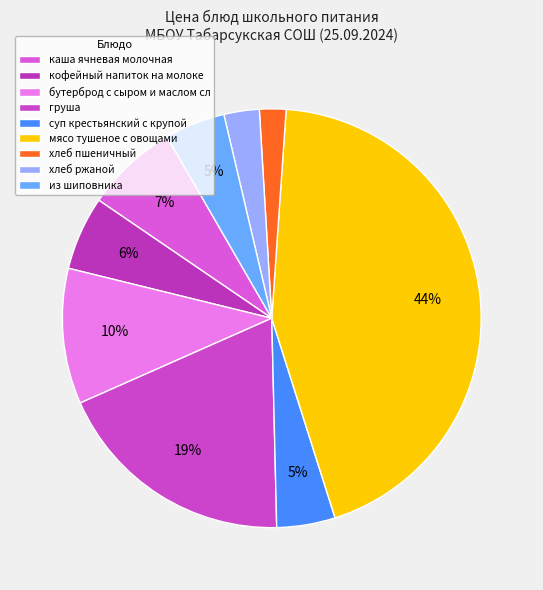

True or false: хлеб ржаной accounts for 3% of the total.

True